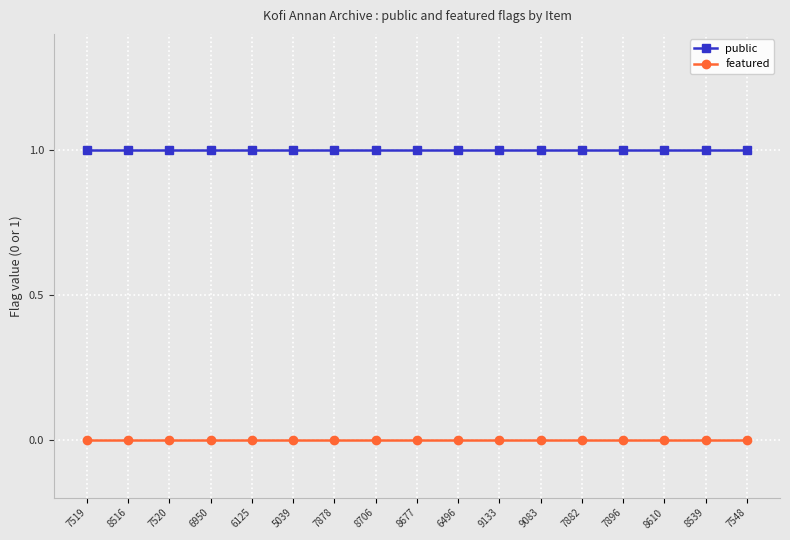

What is the spread (max minus min) of values at 6950?

1